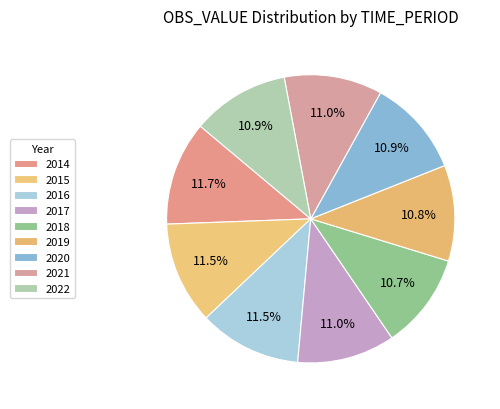

Count the number of slices in the pie.

9